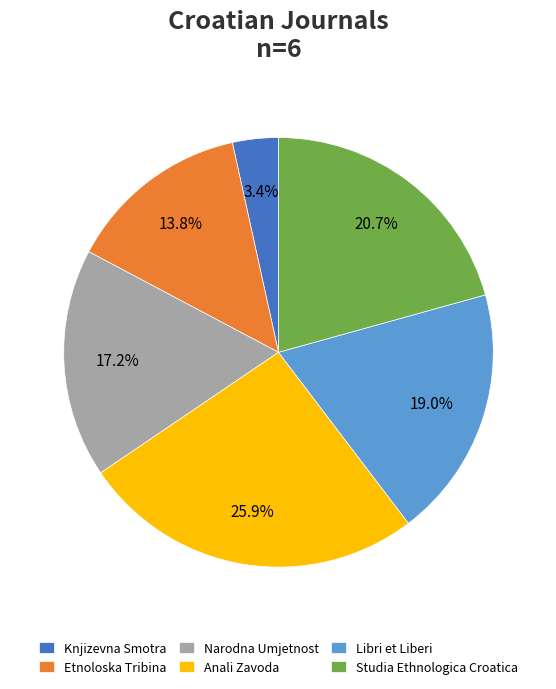

Does Libri et Liberi account for over 50% of the chart?

No